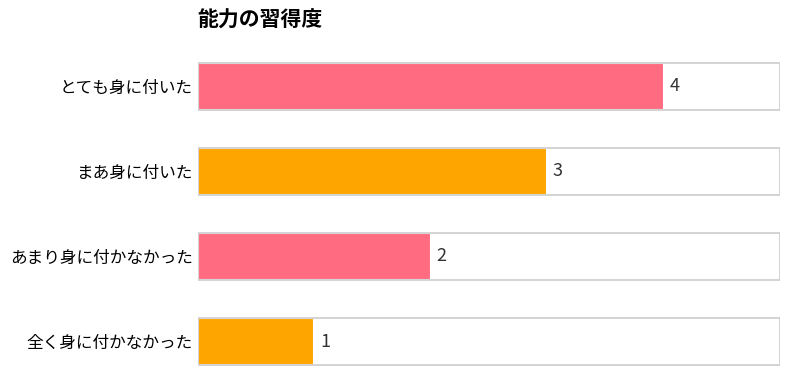

Which has a higher value, とても身に付いた or 全く身に付かなかった?

とても身に付いた